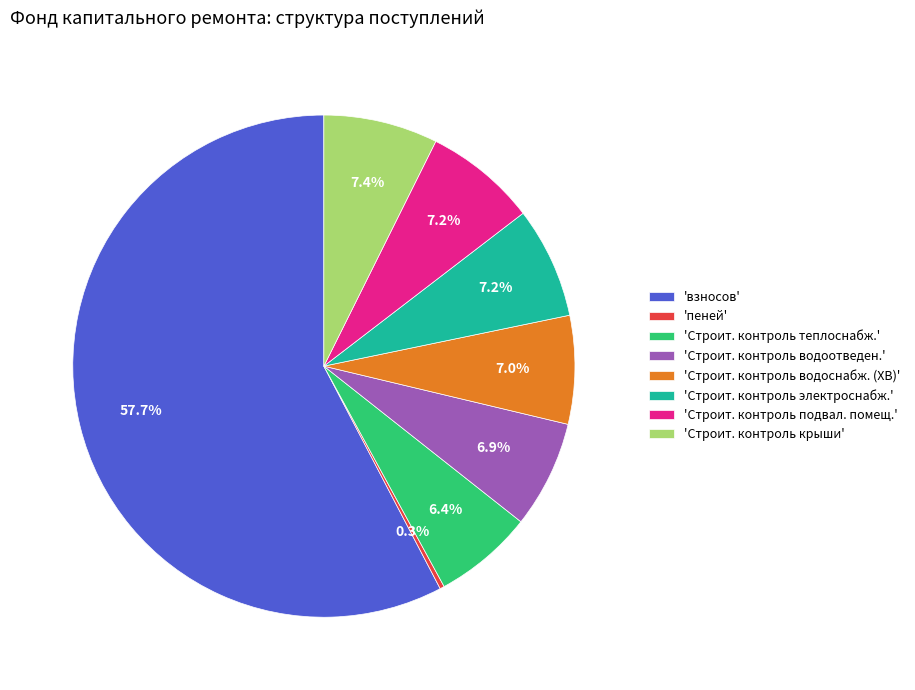

Which slice is the smallest?

'пеней'